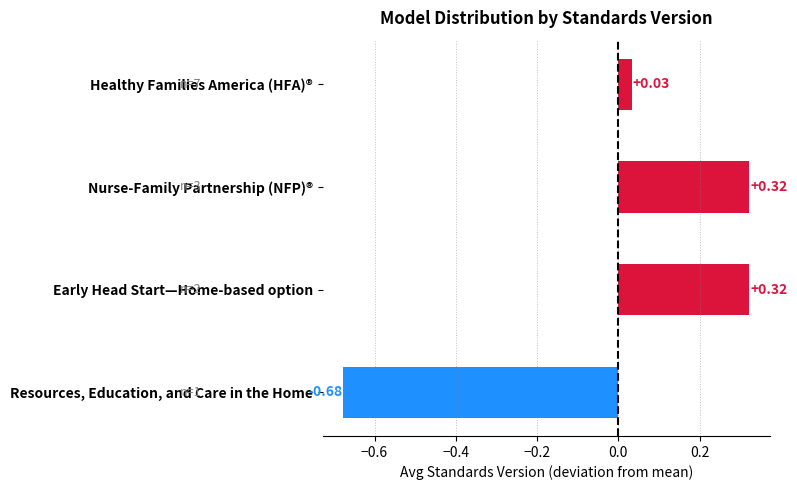

What is the change in value from Healthy Families America (HFA)® to Nurse-Family Partnership (NFP)®?

+0.3